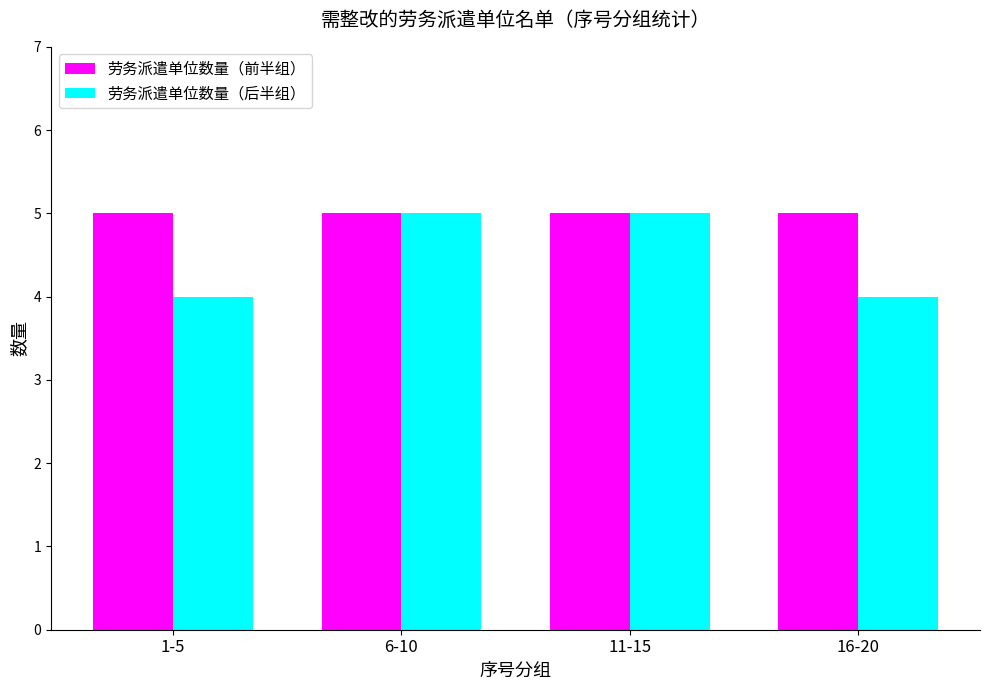

List the series in order of their overall mean, lowest first.

劳务派遣单位数量（后半组）, 劳务派遣单位数量（前半组）